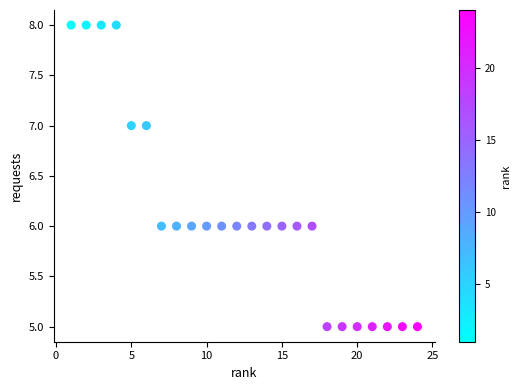

What is the range of X values (max minus min)?

23